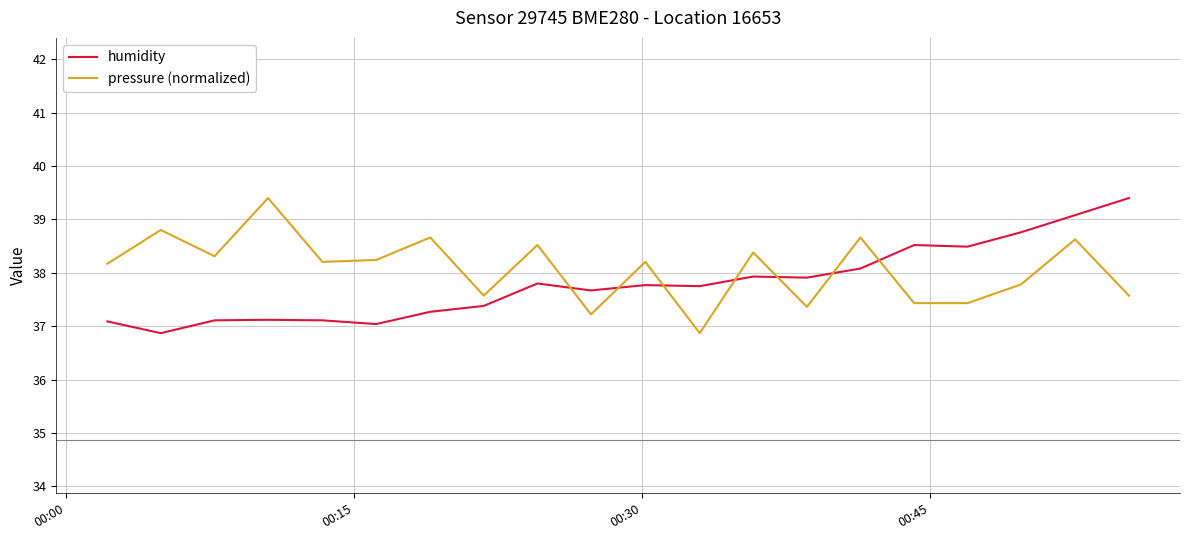

How many times do pressure (normalized) and humidity cross each other?

7